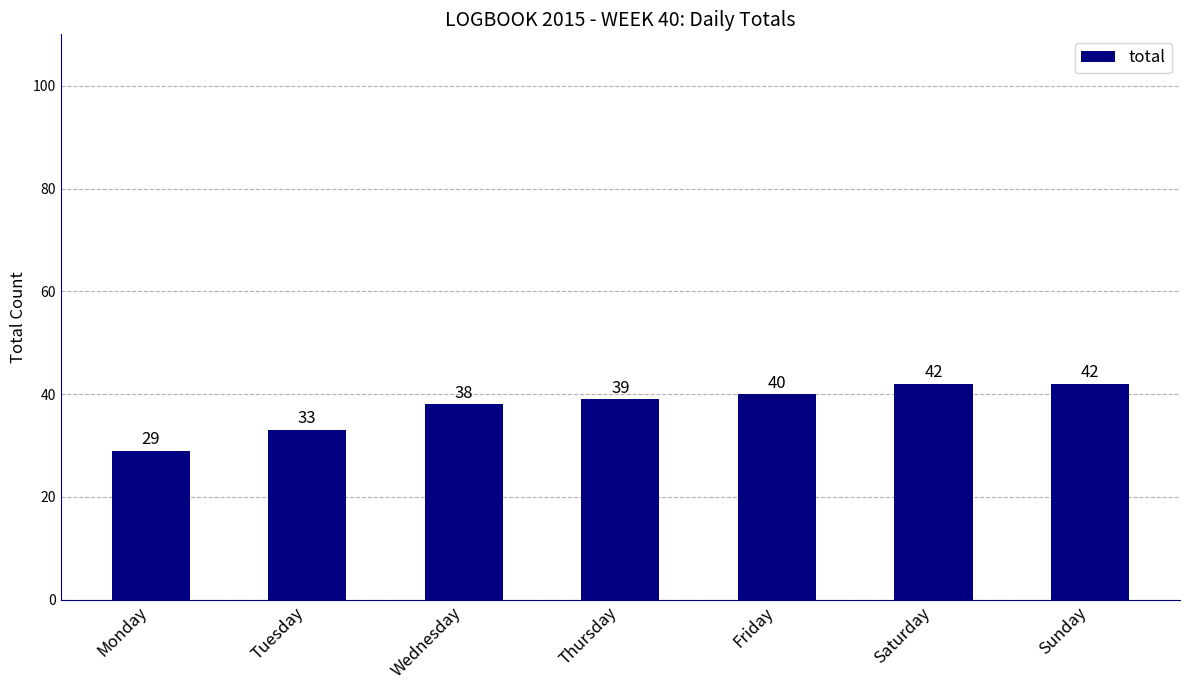

What value does the data have at Tuesday, to the nearest 5?

35